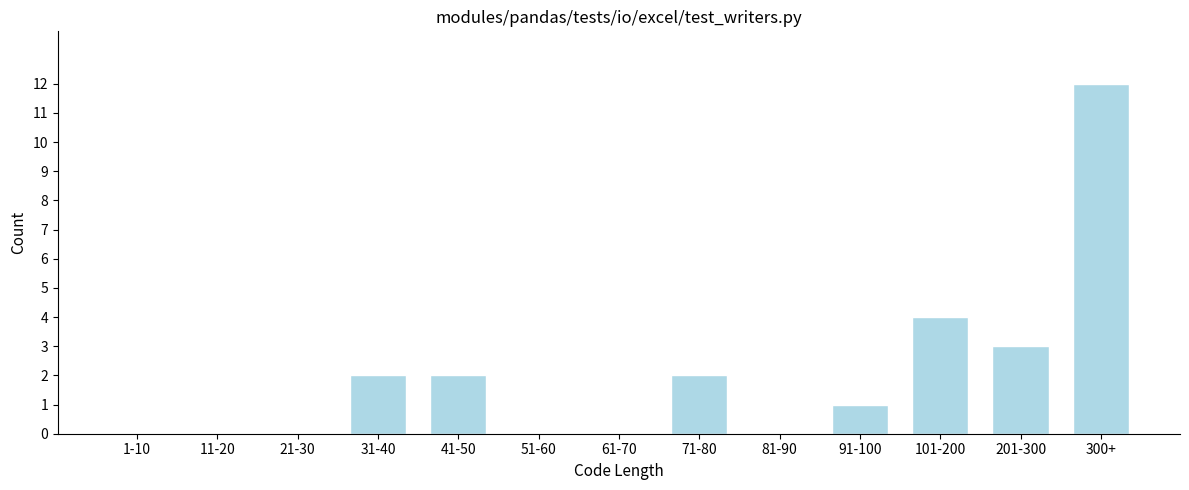

Reading left to right, list all the values displayed in this chart.

1-10=0	11-20=0	21-30=0	31-40=2	41-50=2	51-60=0	61-70=0	71-80=2	81-90=0	91-100=1	101-200=4	201-300=3	300+=12